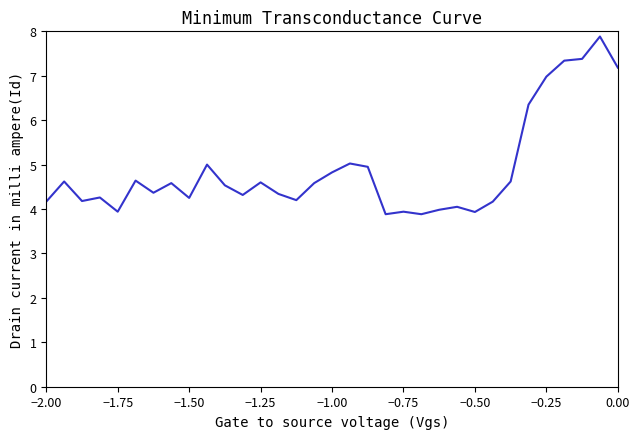

What is the maximum value shown in the chart?

7.9